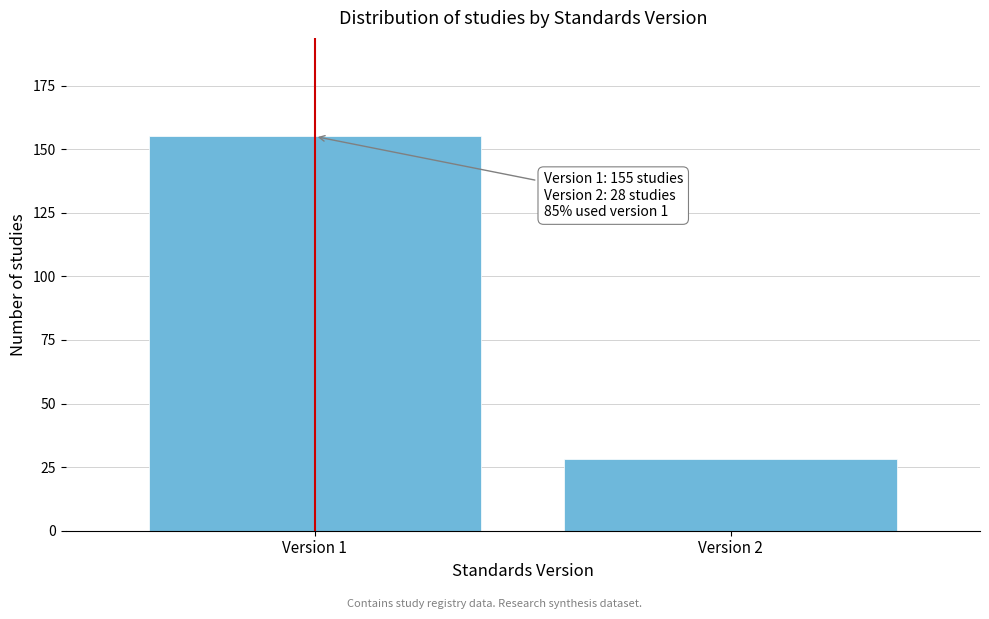

Reading left to right, extract all data points from this chart.

Version 1=155	Version 2=28